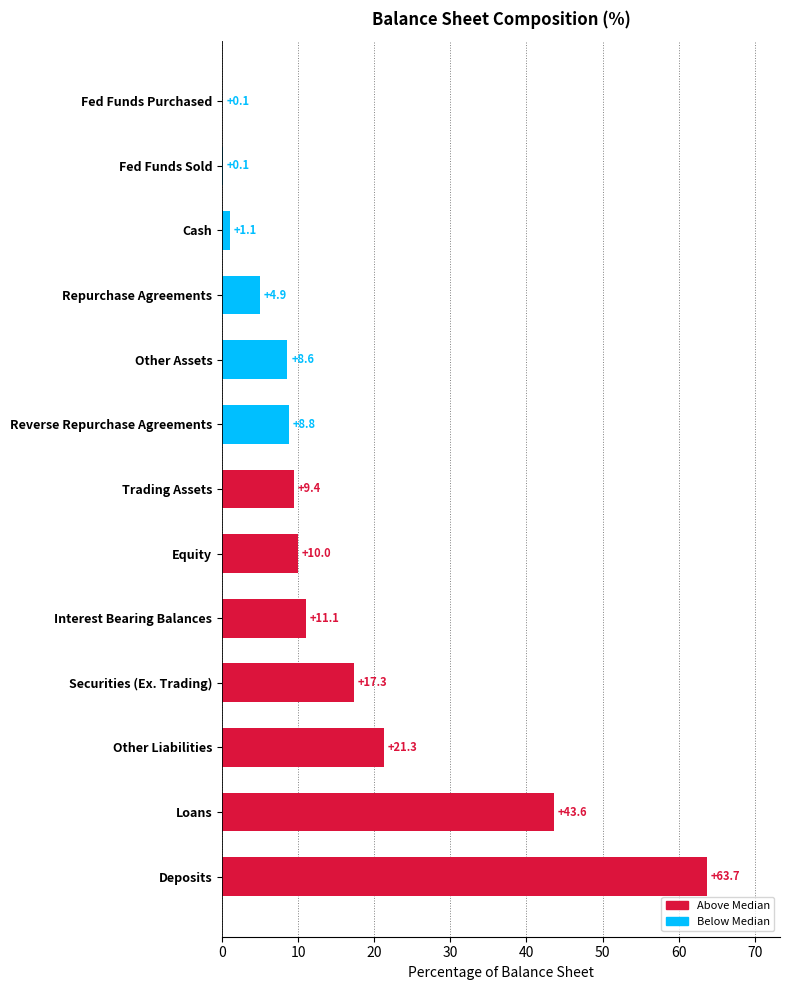

How many categories are shown in the chart?

13